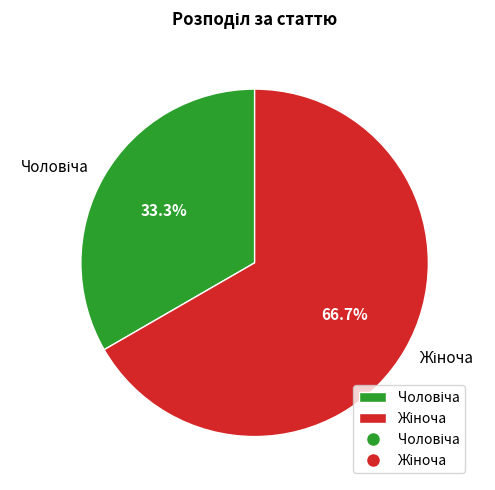

Is there a majority slice in this chart?

Yes